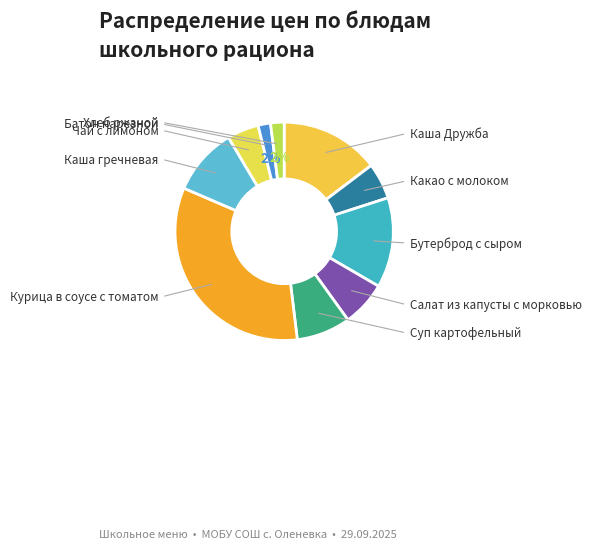

What is the ratio of the value at Суп картофельный to the value at Каша гречневая?

0.8